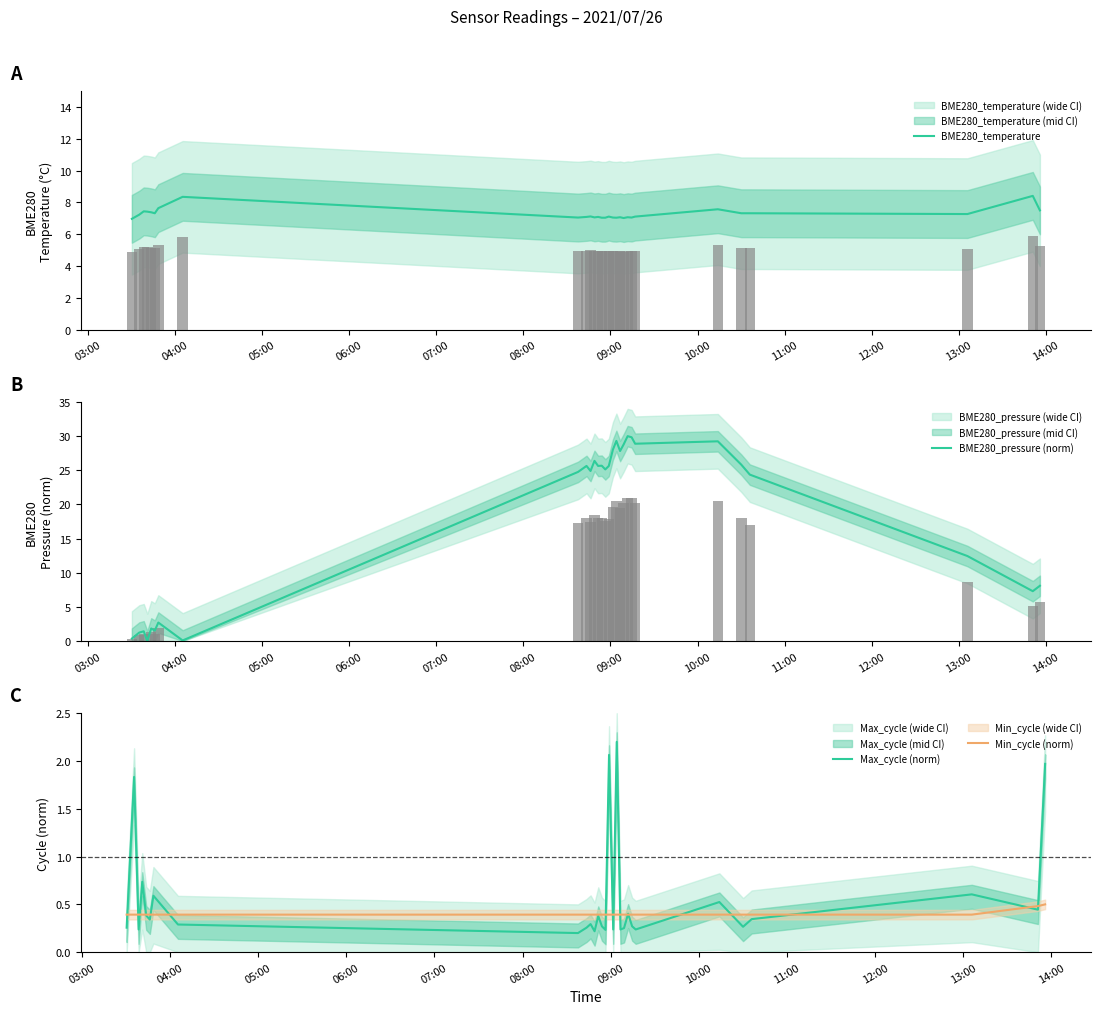

Is it true that BME280_temperature equals 1.5 at 18?

False